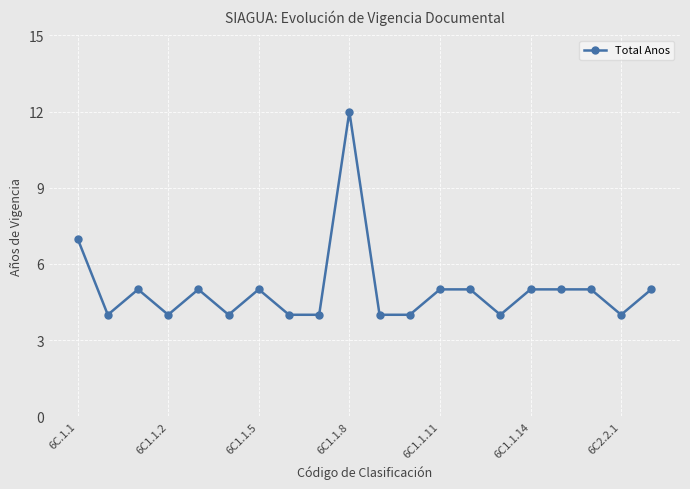

What is the difference between the maximum and second lowest values?

8